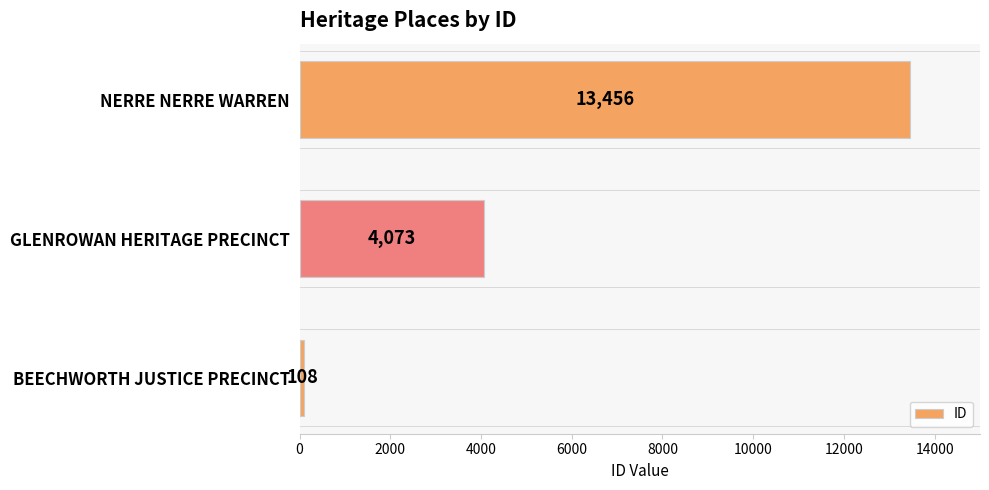

What is the sum of all values?

17637